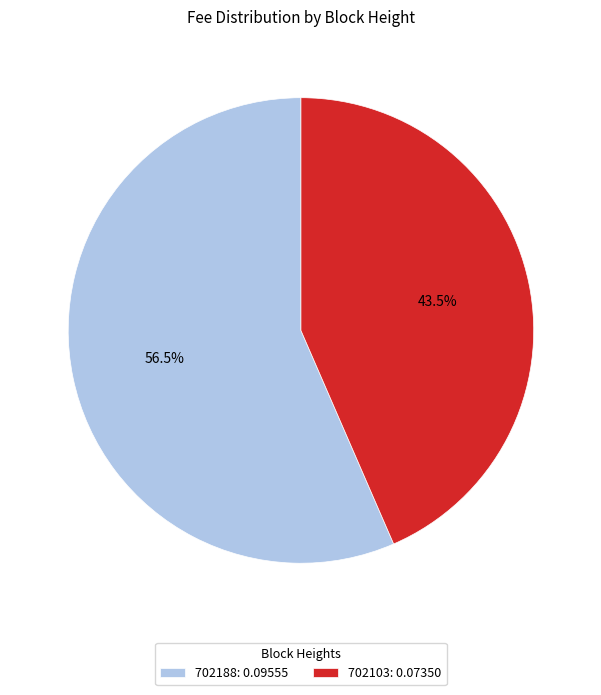

What percentage do 702103 and 702188 together represent?

100.0%